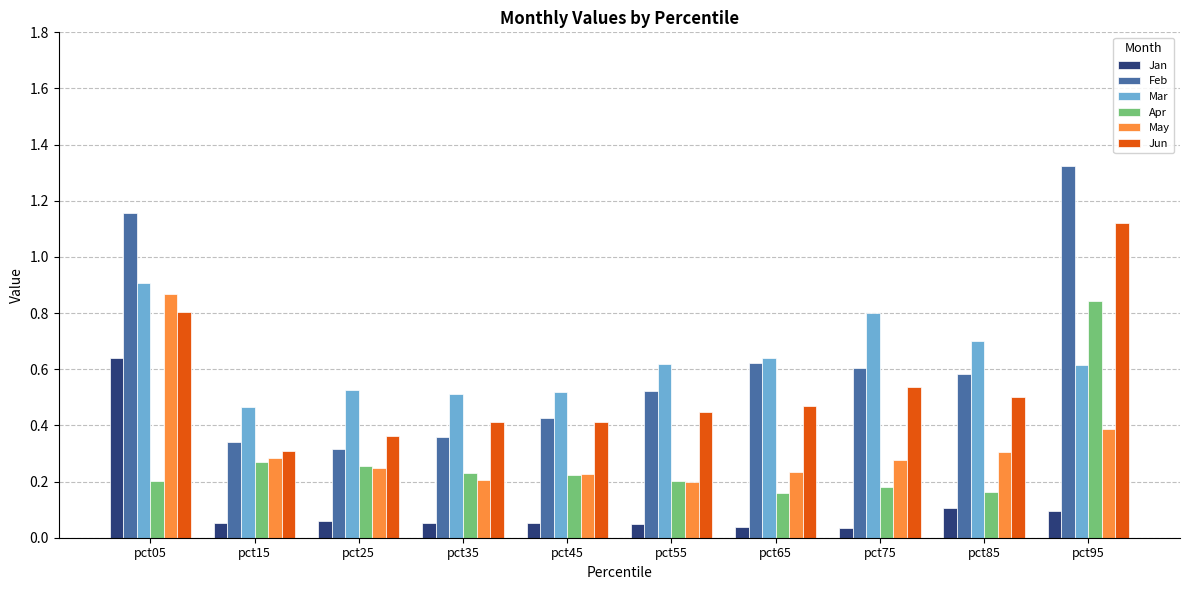

Count the May values in the range 0 to 1.

10